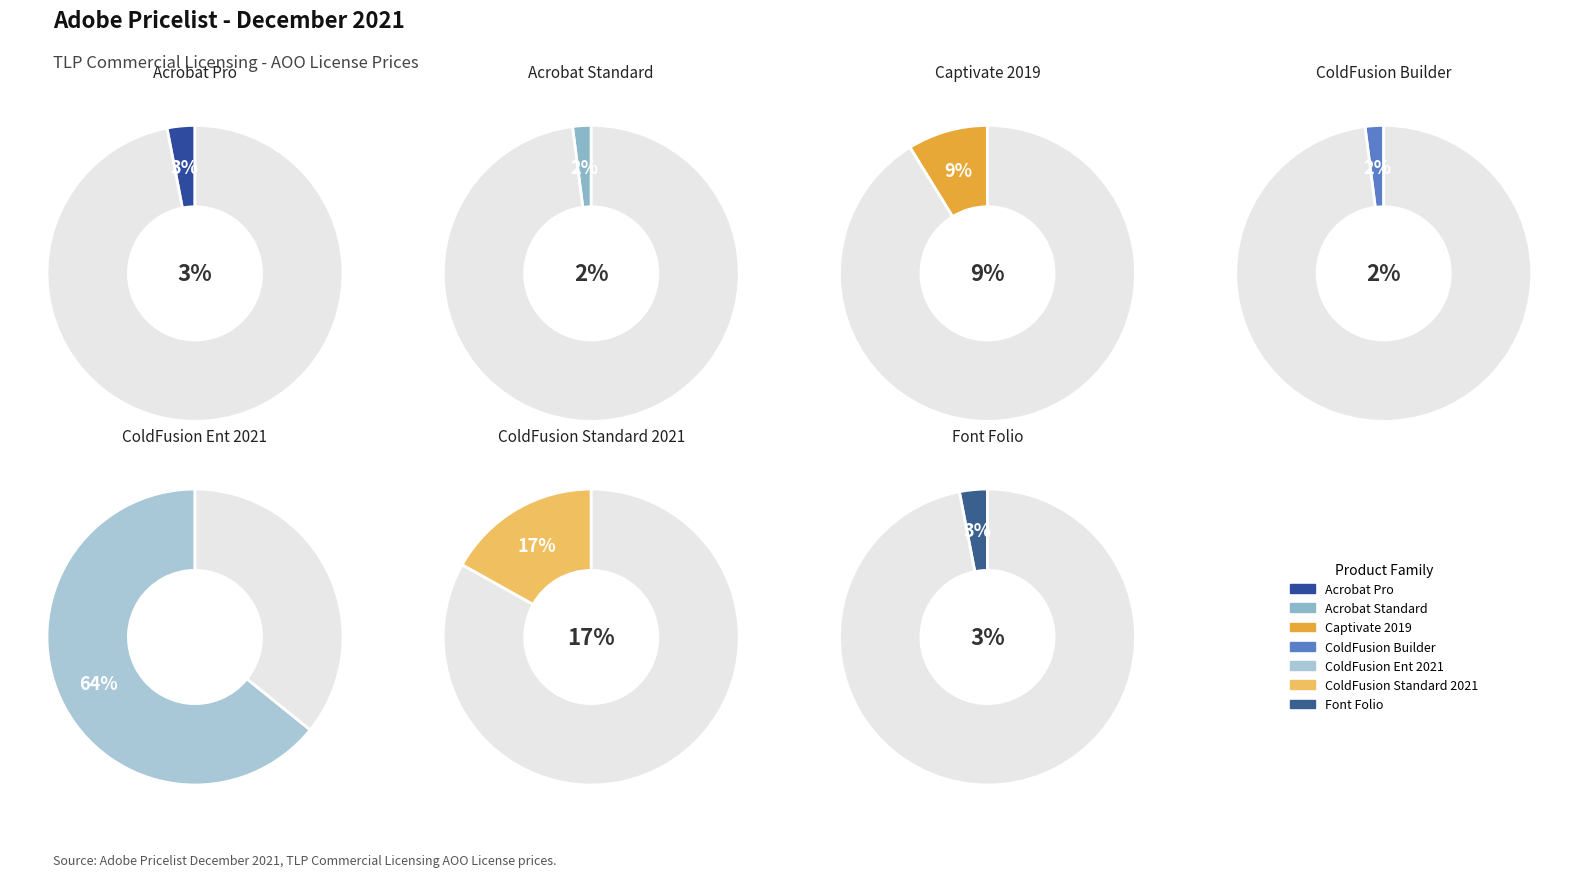

What is the smallest slice in the pie chart?

Acrobat Standard